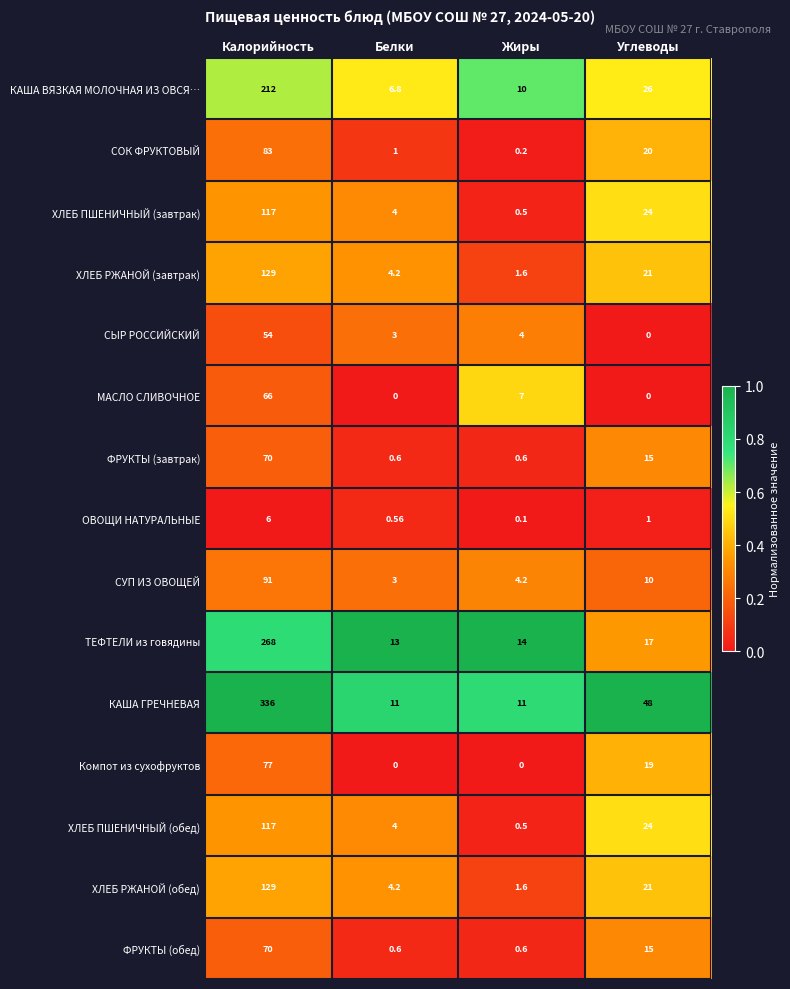

How many data points does each series have?

4